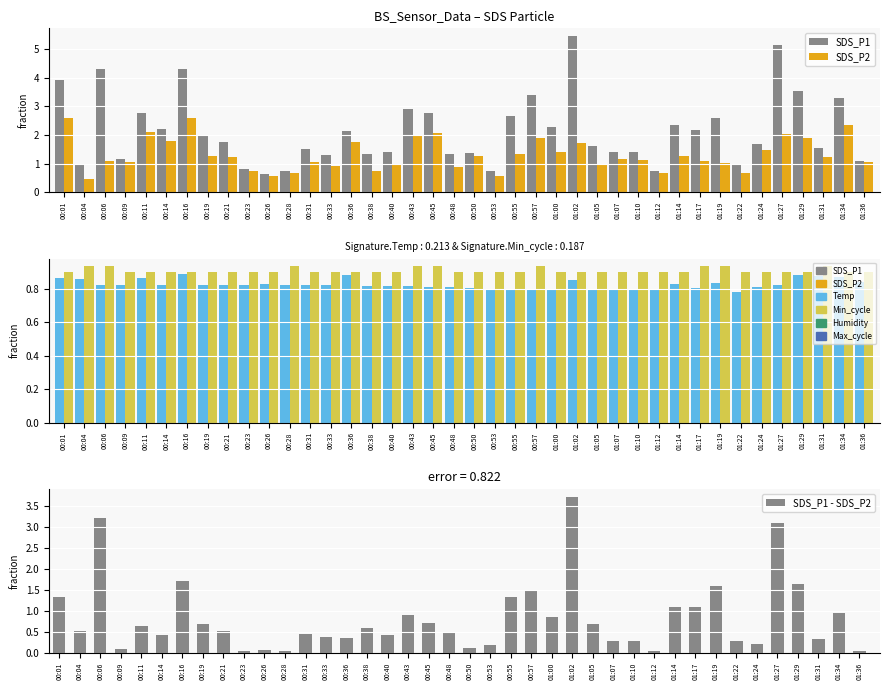

Is the value of SDS_P1 at 01:36 greater than the value of SDS_P1 - SDS_P2 at 00:55?

No